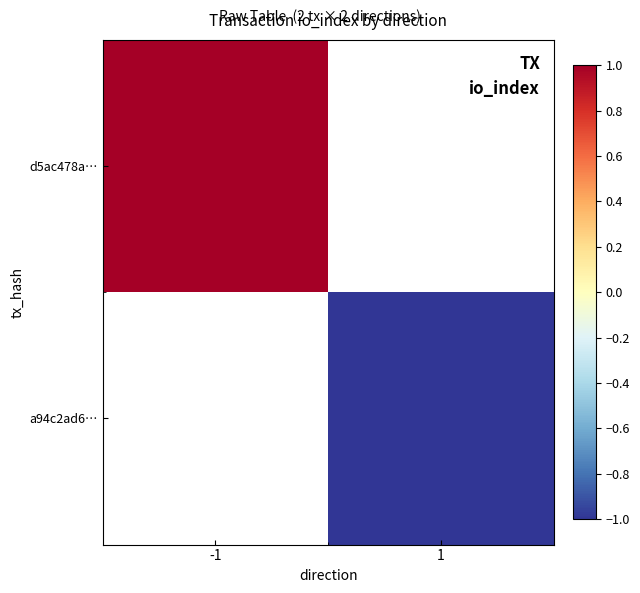

Is it true that d5ac478a… equals 0.5 at -1?

False